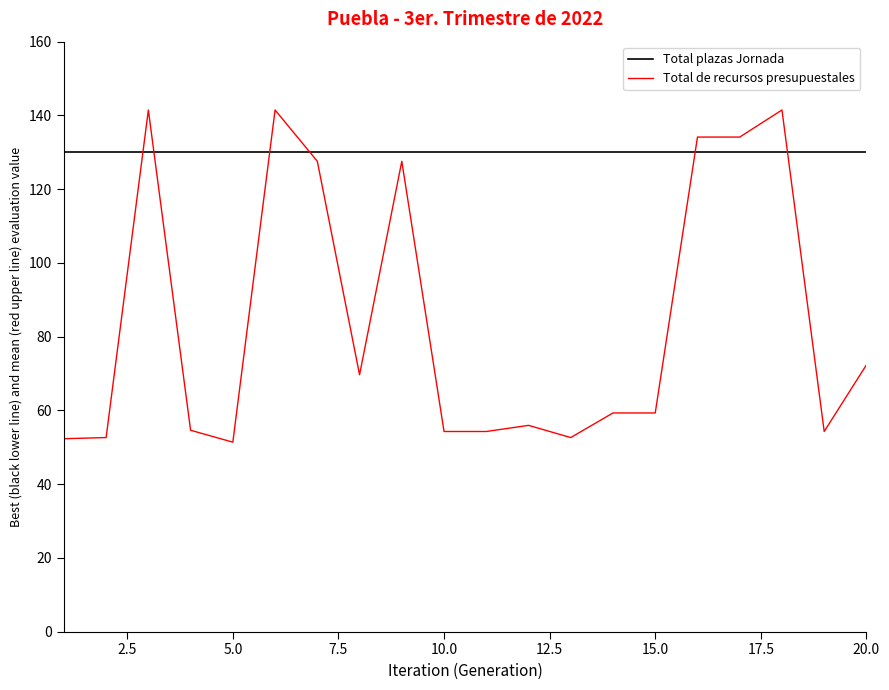

Rank the series by their maximum value, from highest to lowest.

Total de recursos presupuestales, Total plazas Jornada